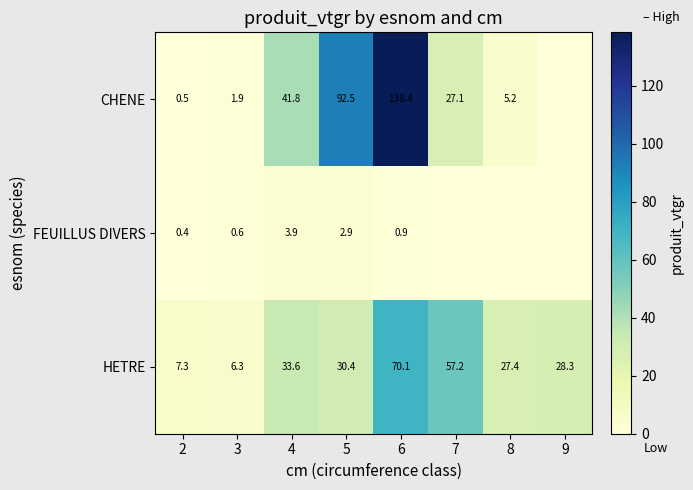

What is the difference between the highest and lowest values at 2?

6.9